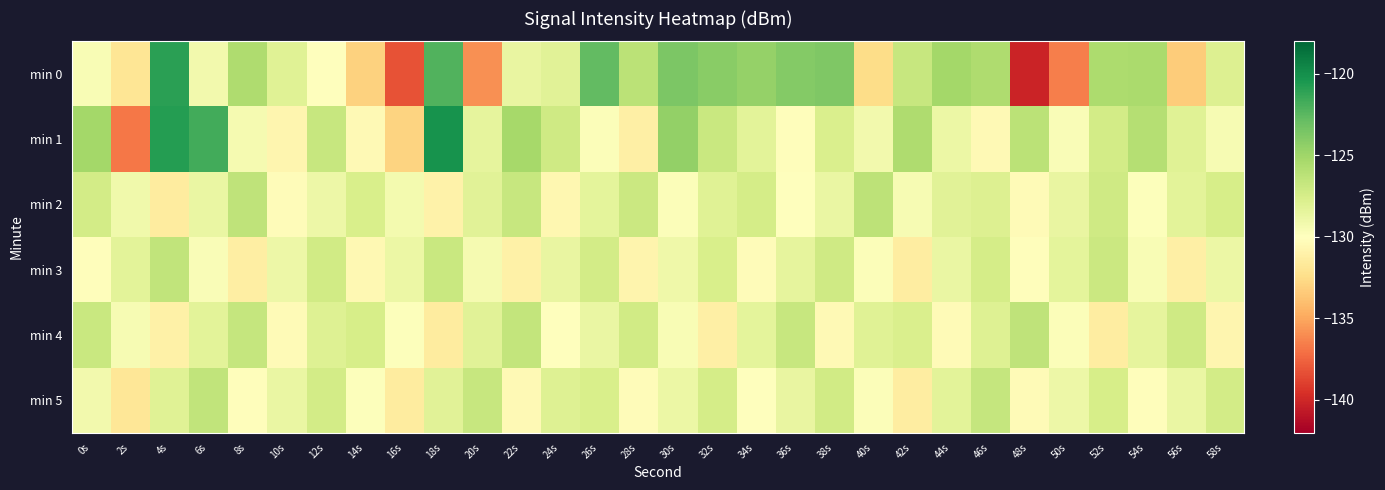

Which series has the largest range (max minus min)?

min 0